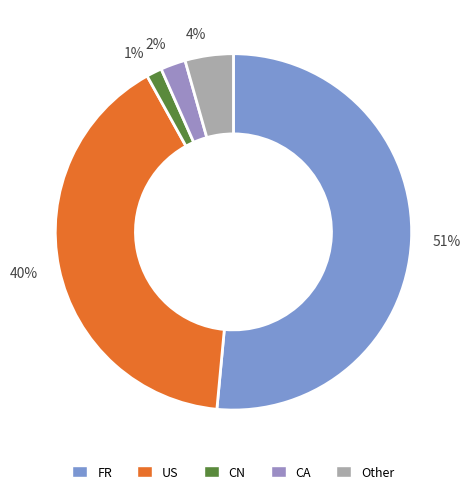

What is the largest slice in the pie chart?

FR